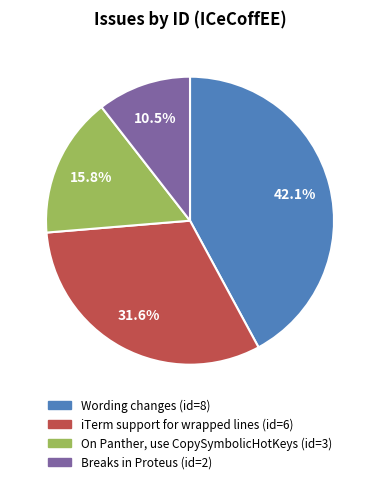

What is the smallest slice in the pie chart?

Breaks in Proteus